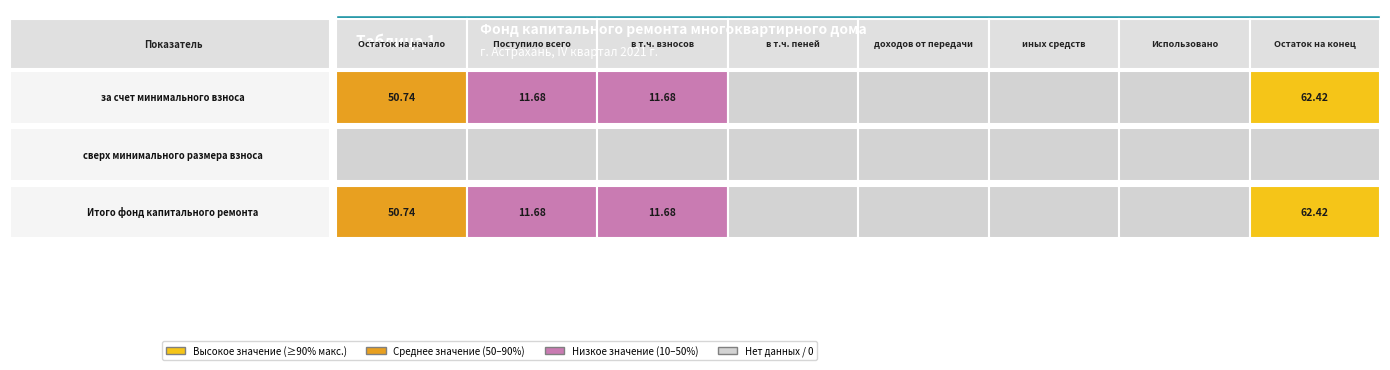

Which has a higher value, доходов от передачи or в т.ч. пеней?

доходов от передачи